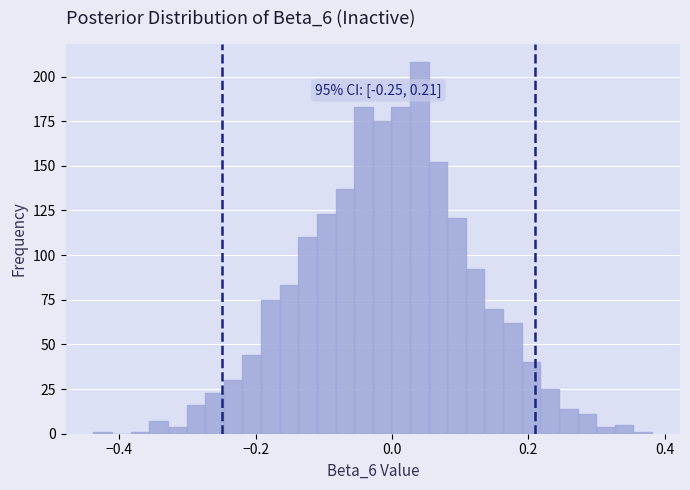

Around what value on the x-axis is the tallest bar? Give the approximate position of its centre, as read against the axis.

0.04